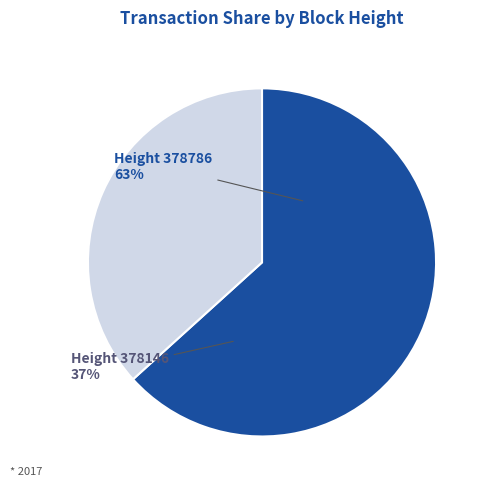

Which slice is the smallest?

378146